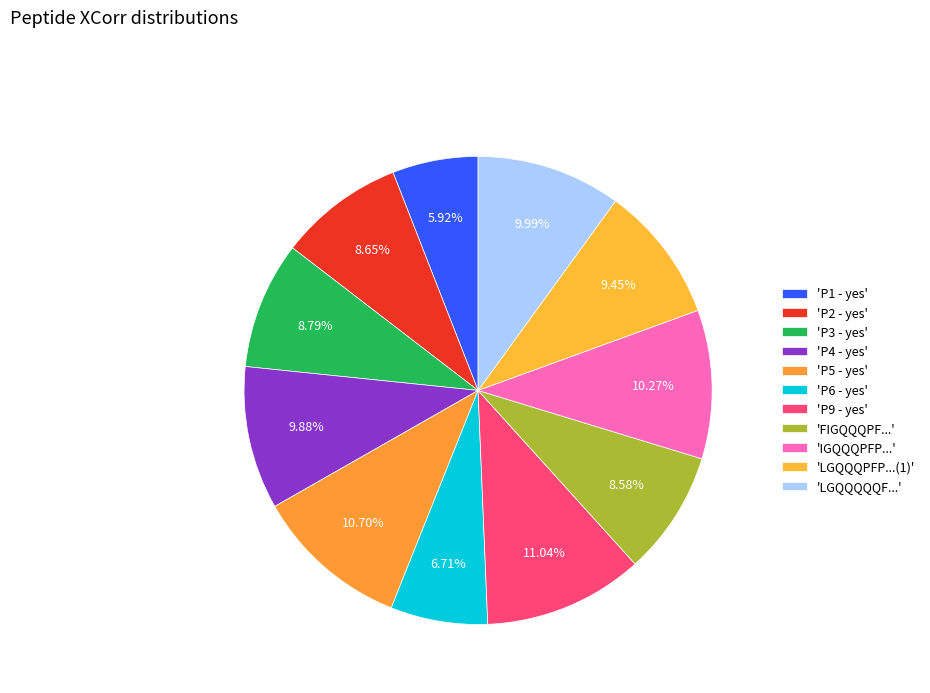

Is there a majority slice in this chart?

No